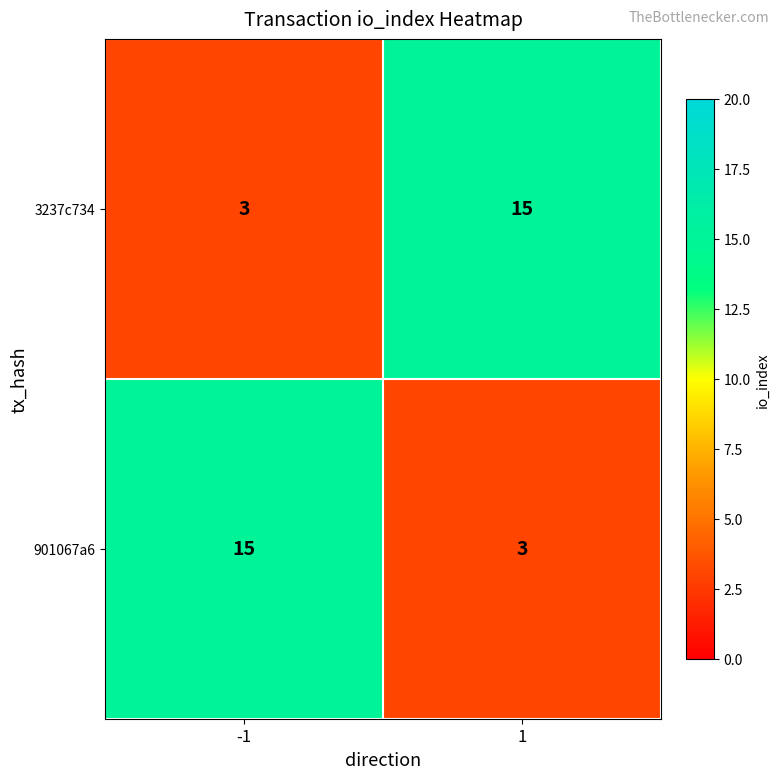

What is the maximum value shown in the chart?

15